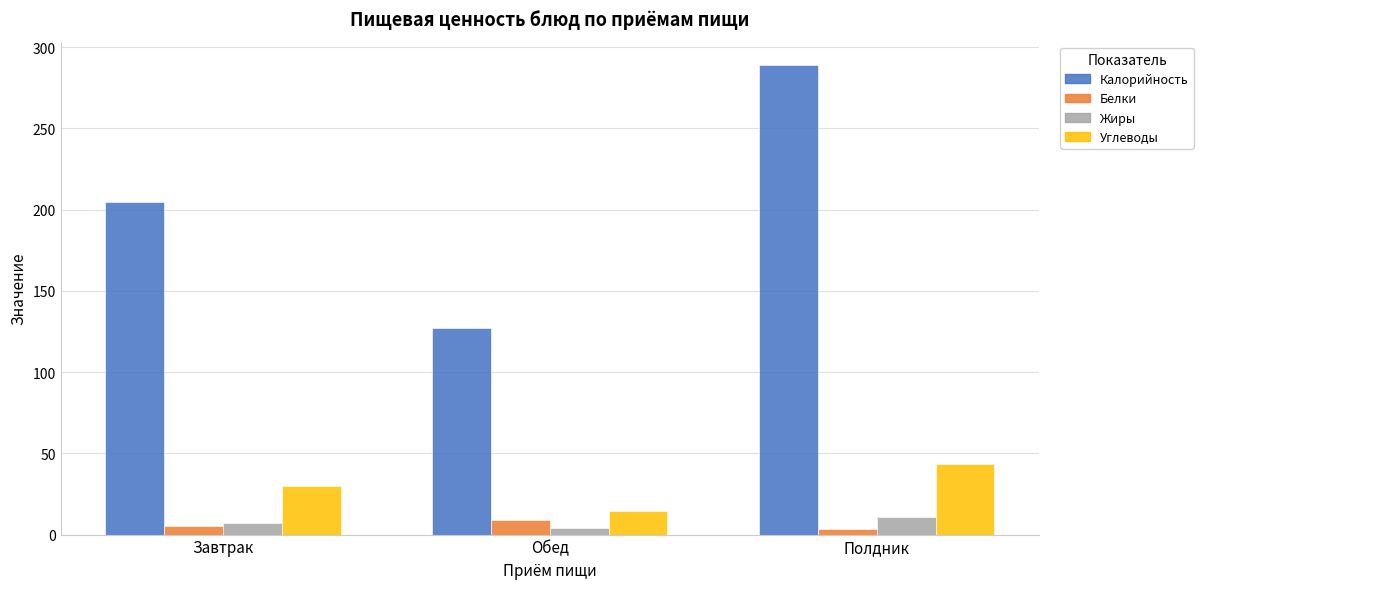

How many bars are there in total?

12